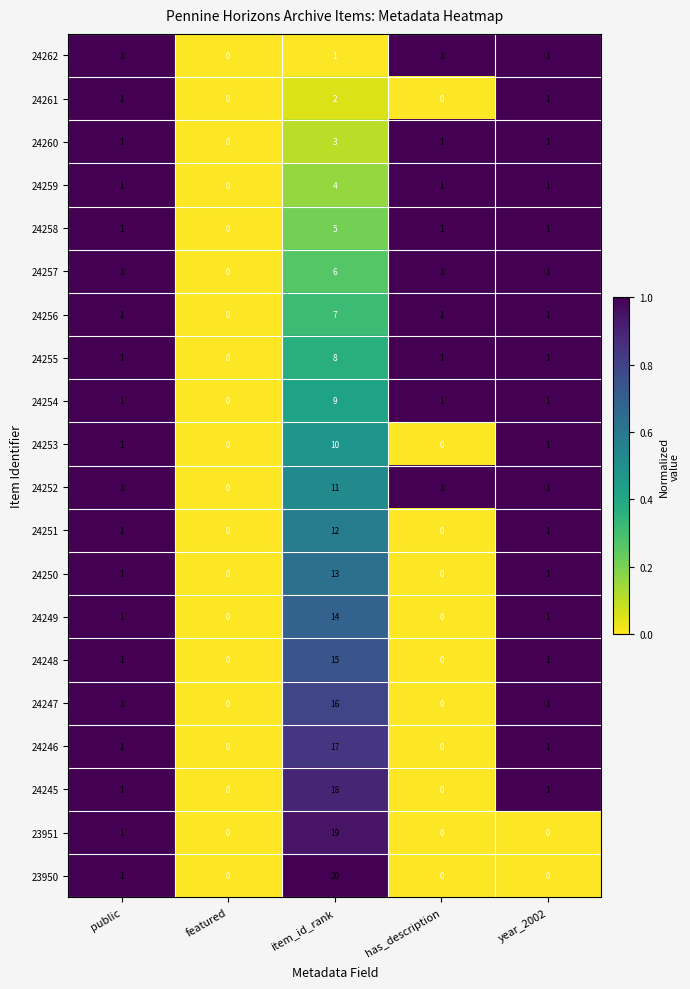

At which category is the sum across all series the highest?

item_id_rank